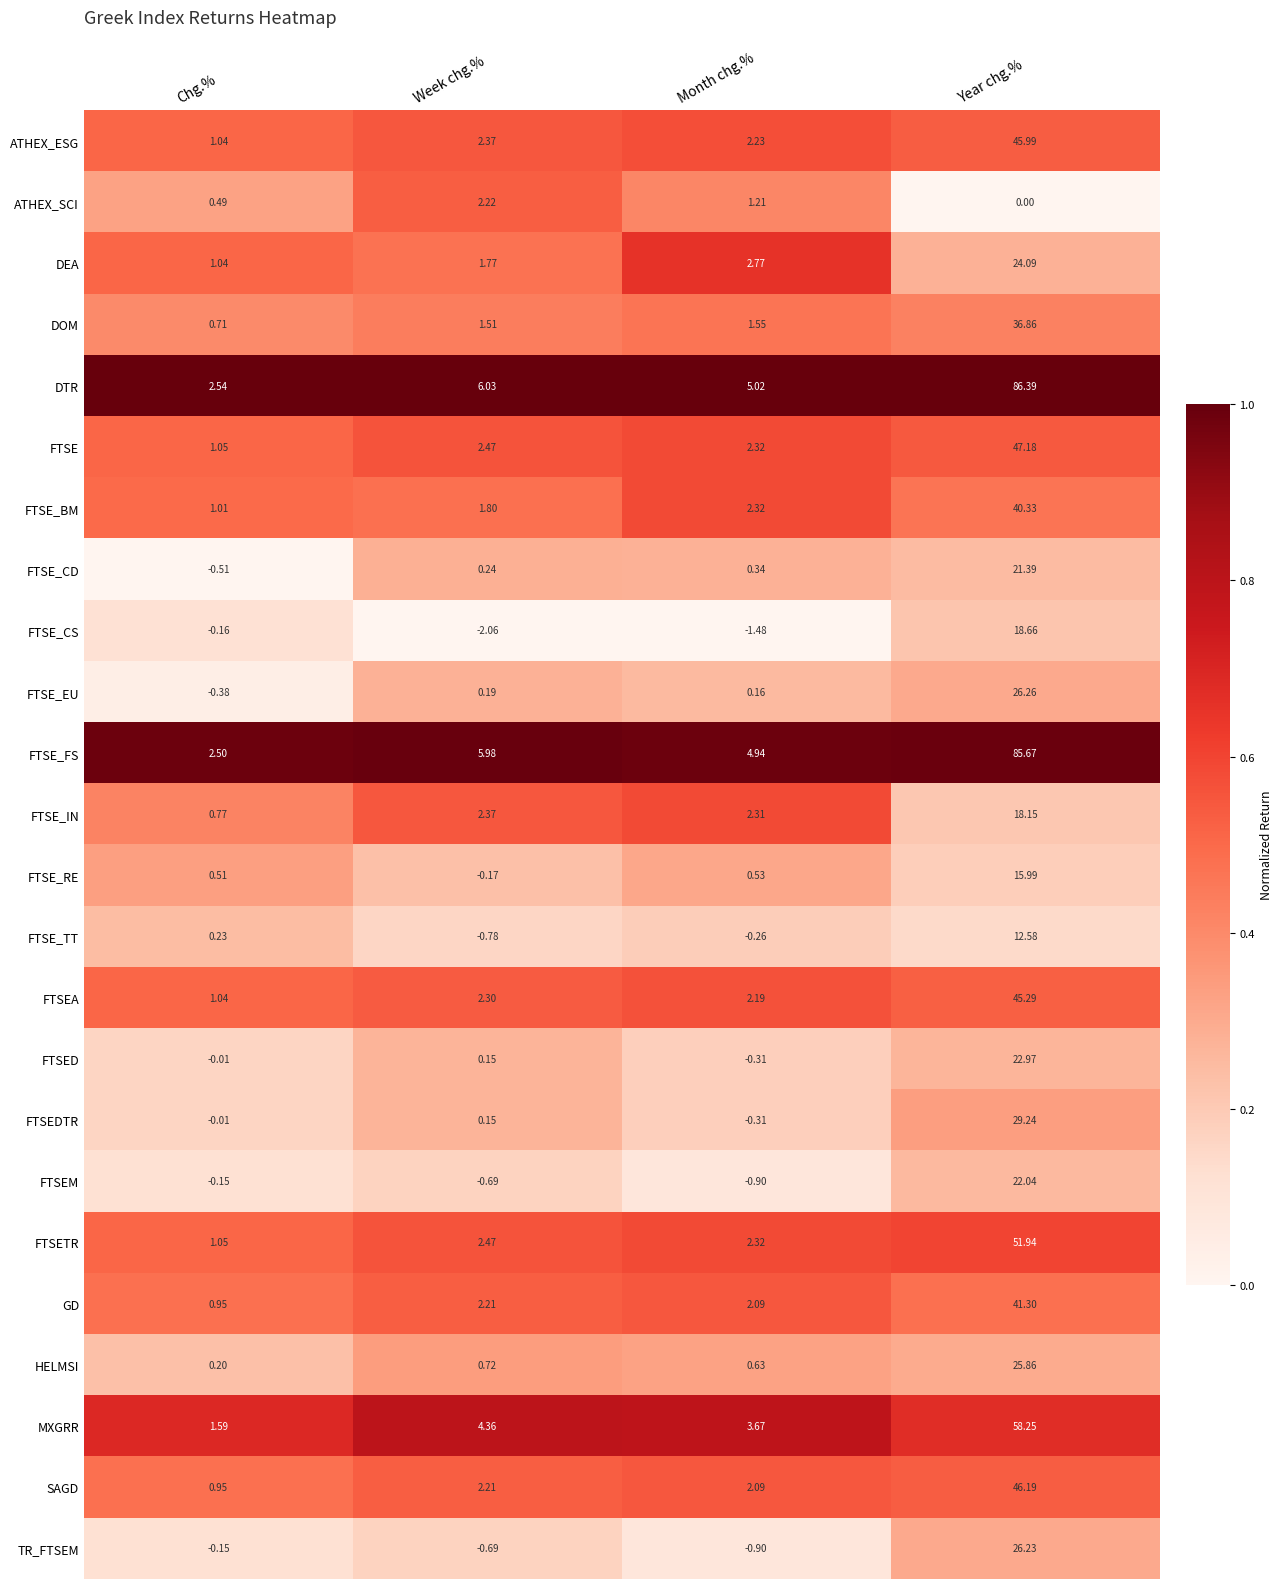

How many series are shown in this chart?

24